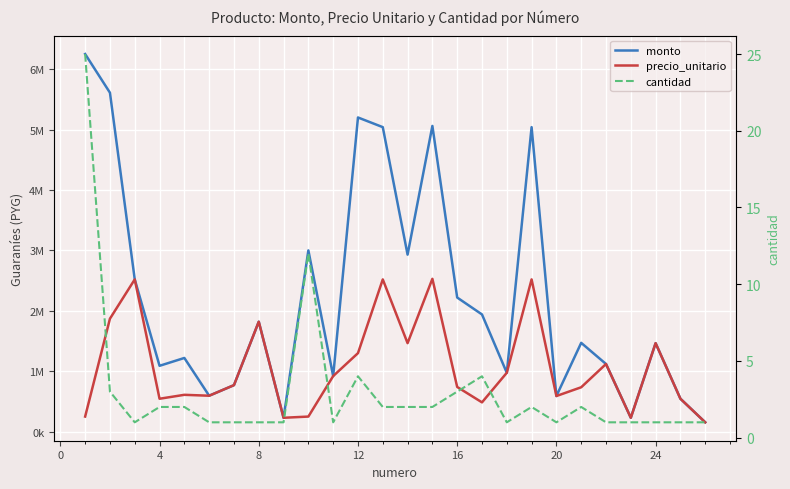

Rank the series by their average value, from highest to lowest.

monto, precio_unitario, cantidad